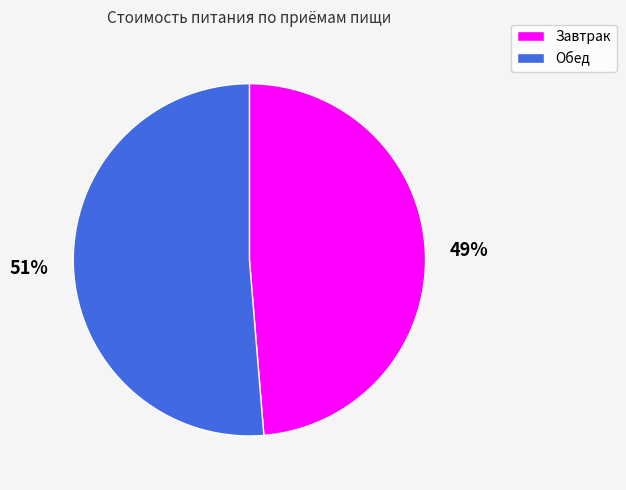

Rank the categories by value from lowest to highest.

Завтрак, Обед